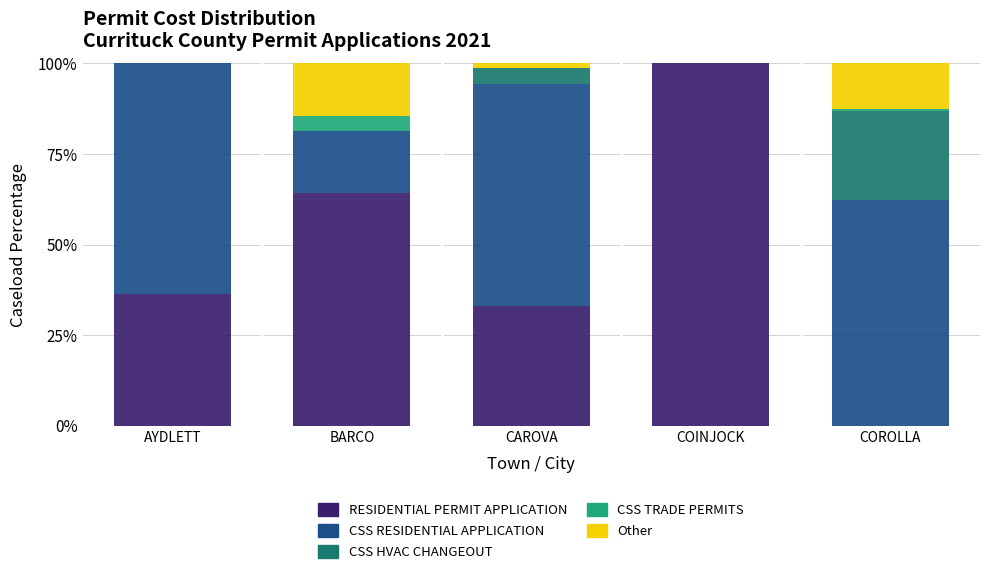

Reading left to right, list the values for the RESIDENTIAL PERMIT APPLICATION series.

AYDLETT=36.4	BARCO=64.3	CAROVA=33.1	COINJOCK=100.0	COROLLA=0.0